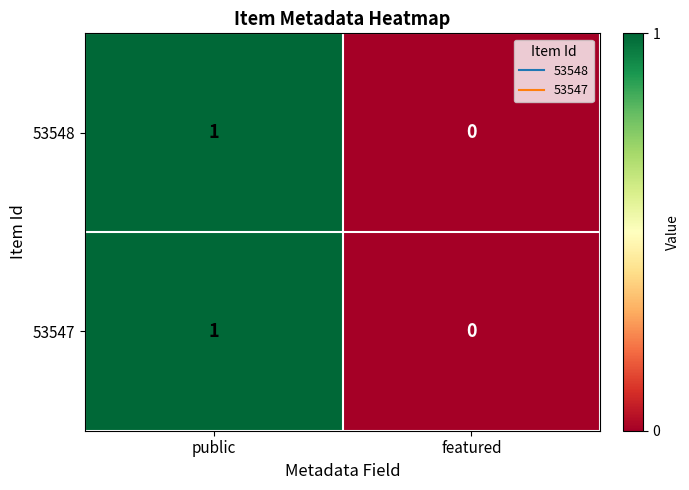

Is the value of 53547 at public greater than the value of 53548 at featured?

Yes